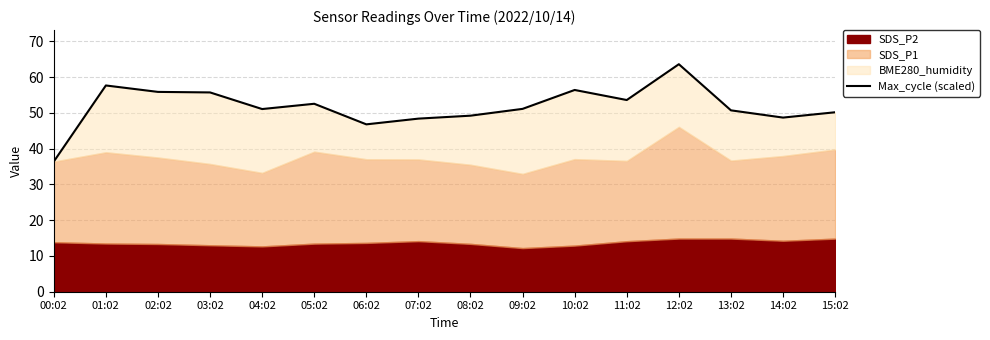

Which category has the highest value across all series?

12:02